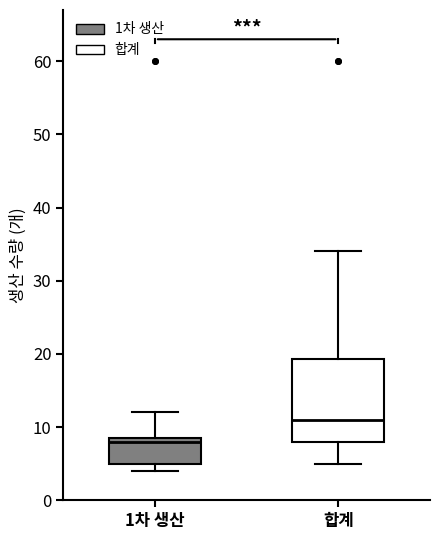

Which box's median line is the lowest?

1차 생산